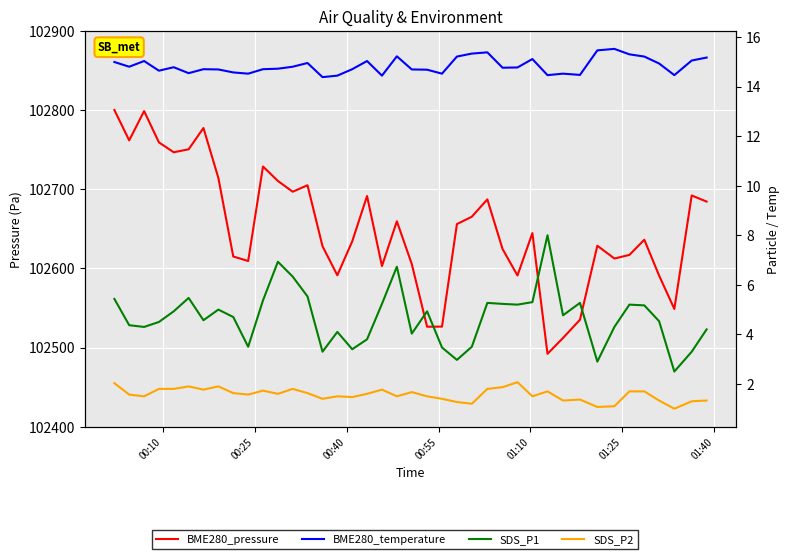

True or false: SDS_P2 and SDS_P1 cross at least once.

False